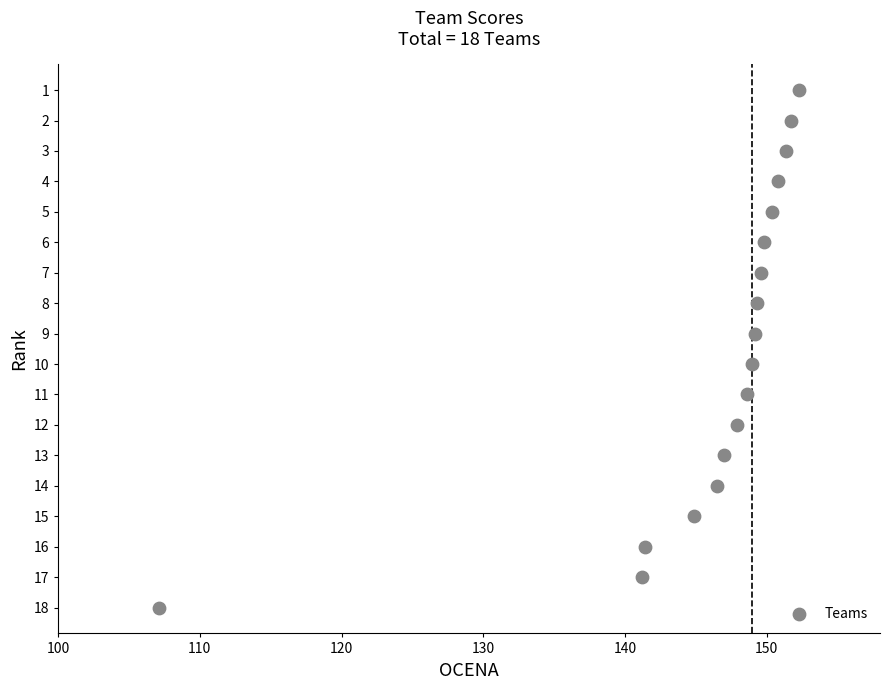

What is the range of Y values (max minus min)?

17